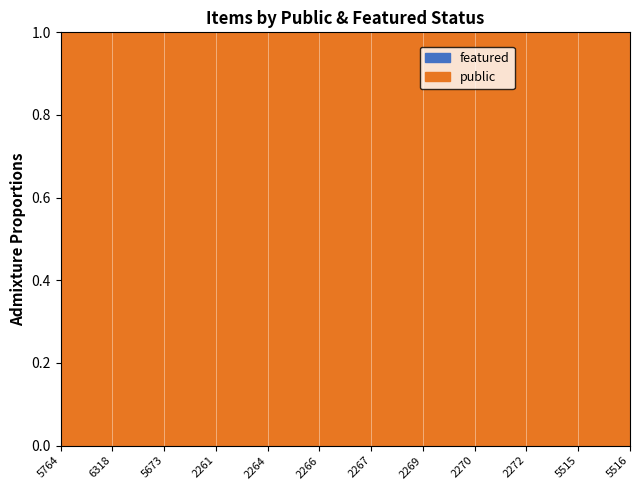

Read the public value at 2270.

1